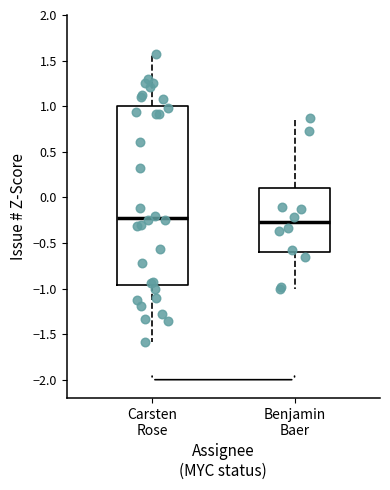

Reading left to right, read every box against the y-axis: the position of its median line, the range the box covers, and the ends of its whiskers. The values are not printed on the chart, so give them approximately, as read against the axis.

Carsten Rose: median -0.20, box -0.95 to 1.00, whiskers -1.60 to 1.55
Benjamin Baer: median -0.25, box -0.60 to 0.10, whiskers -1.00 to 0.85